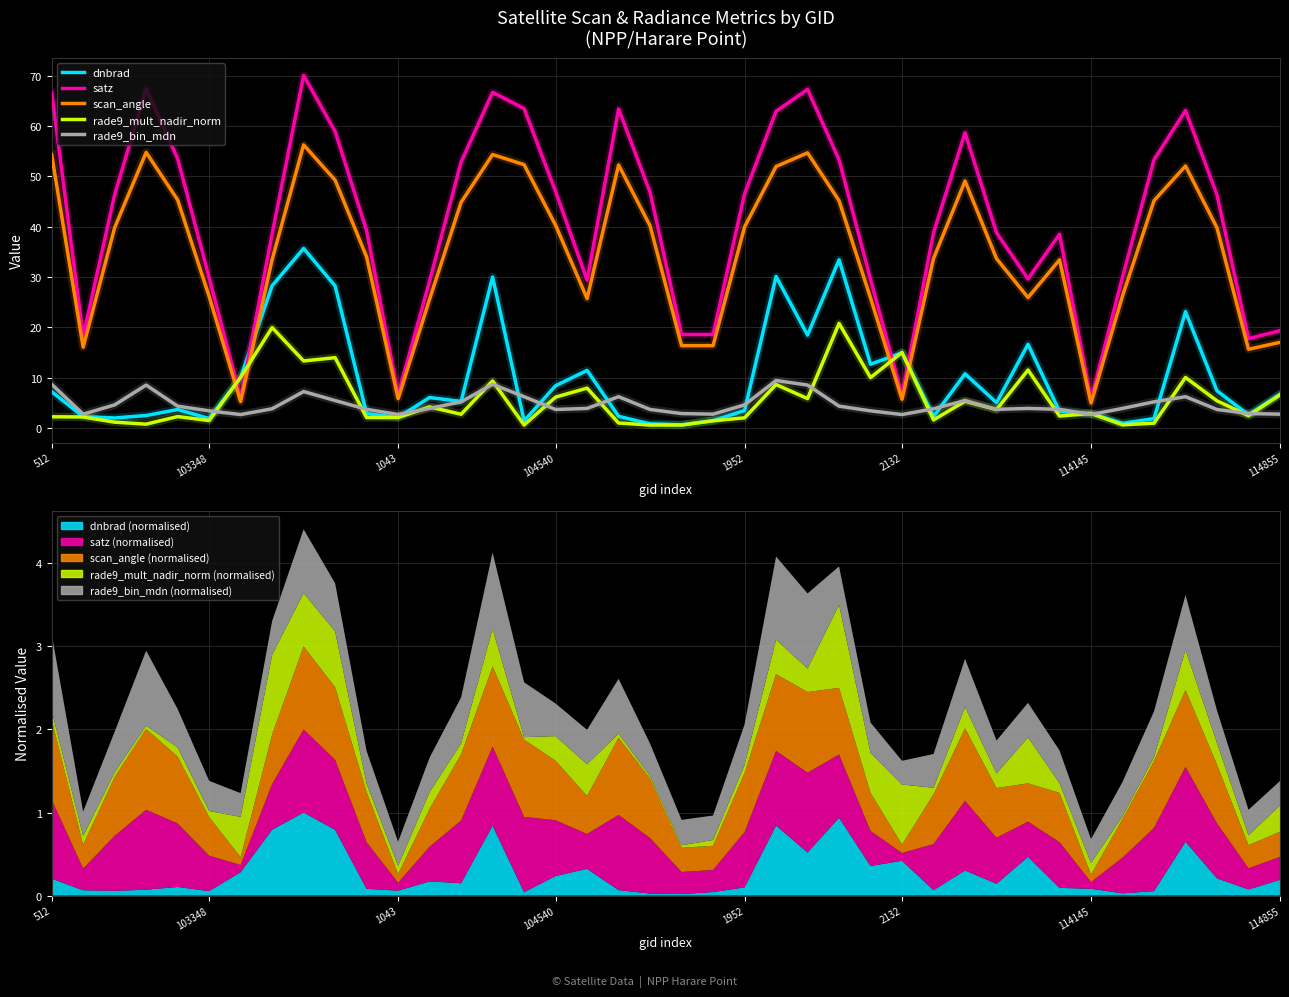

What is the lowest value of the rade9_bin_mdn series?

2.7